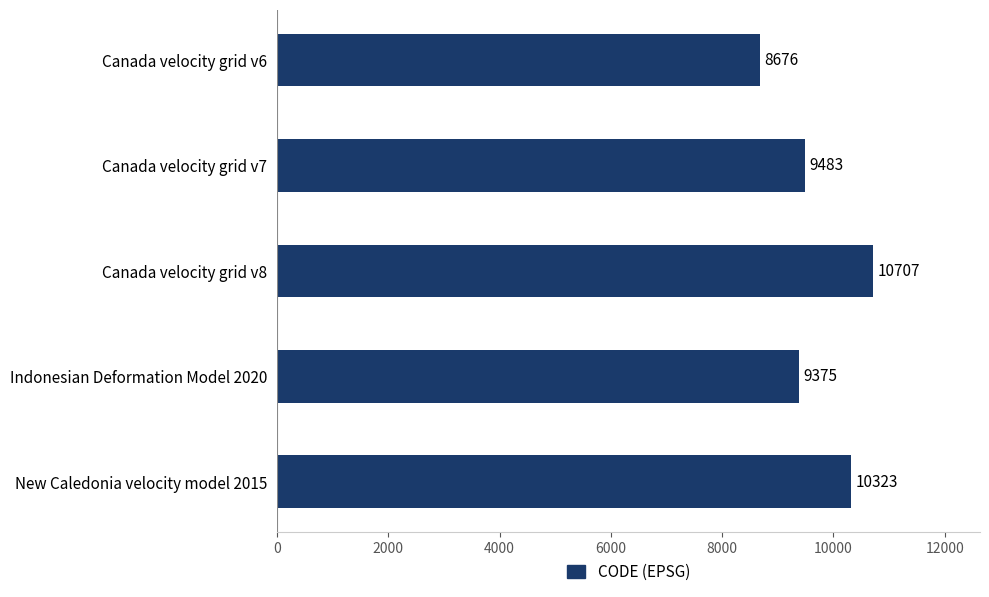

Rank the categories by value from lowest to highest.

Canada velocity grid v6, Indonesian Deformation Model 2020, Canada velocity grid v7, New Caledonia velocity model 2015, Canada velocity grid v8